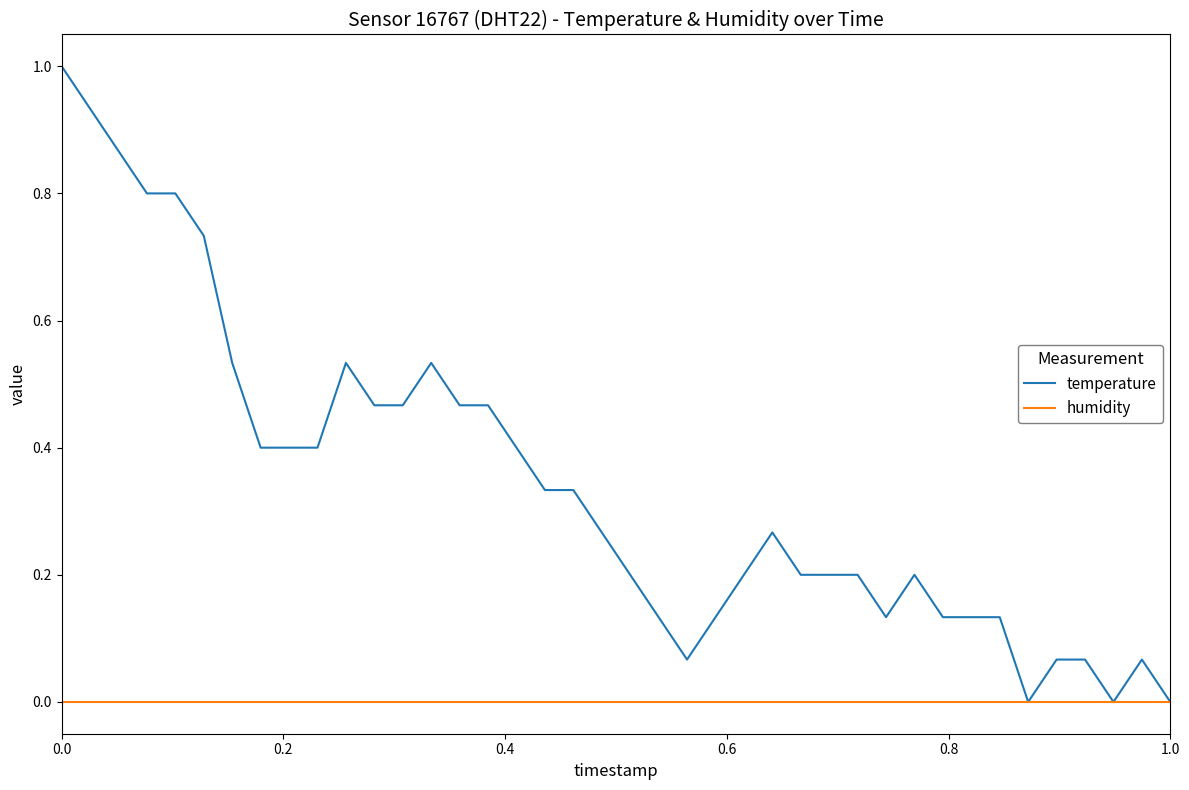

What is the greatest value displayed?

1.0